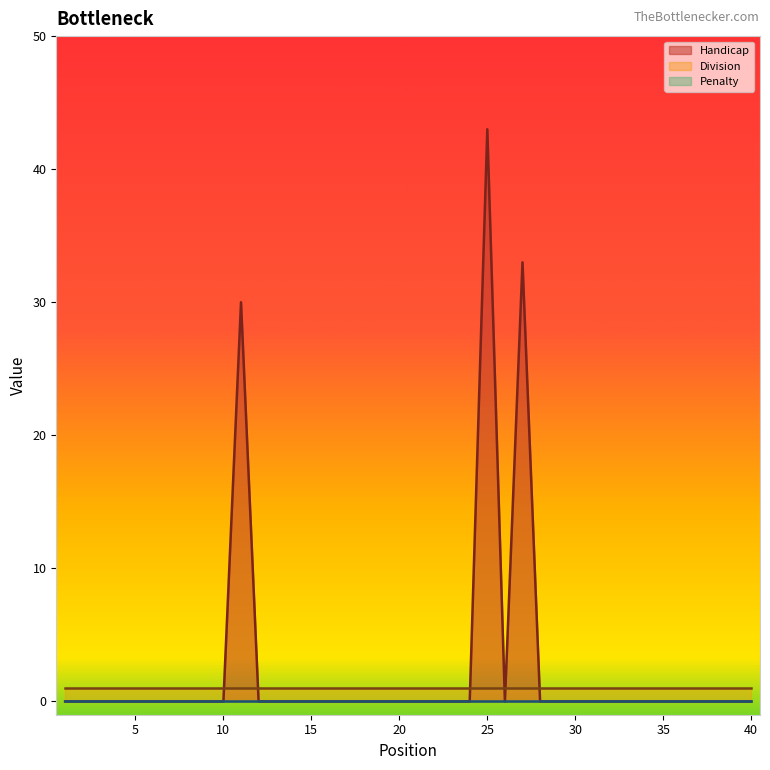

Does the chart display data point markers on the line(s)?

No